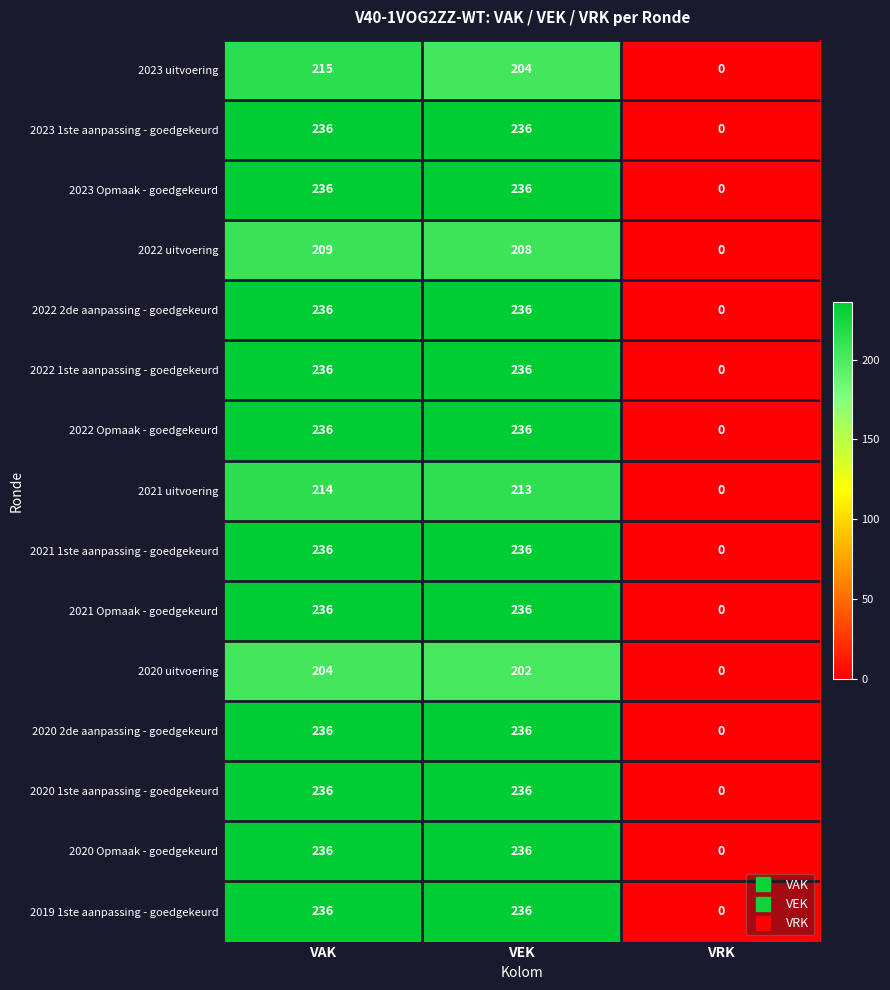

What is the average value of the 2023 uitvoering series?

140